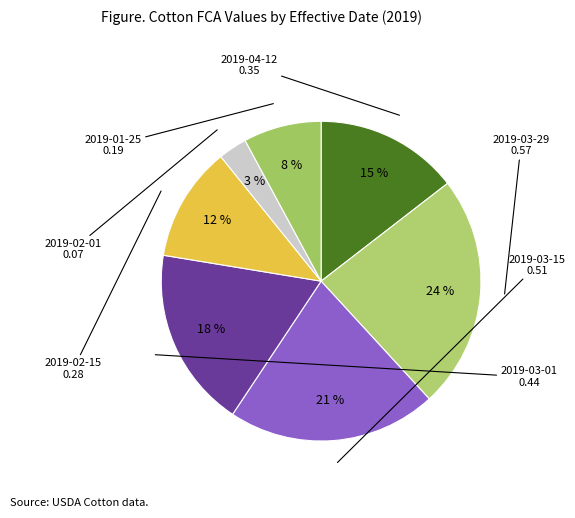

Count the number of slices in the pie.

7